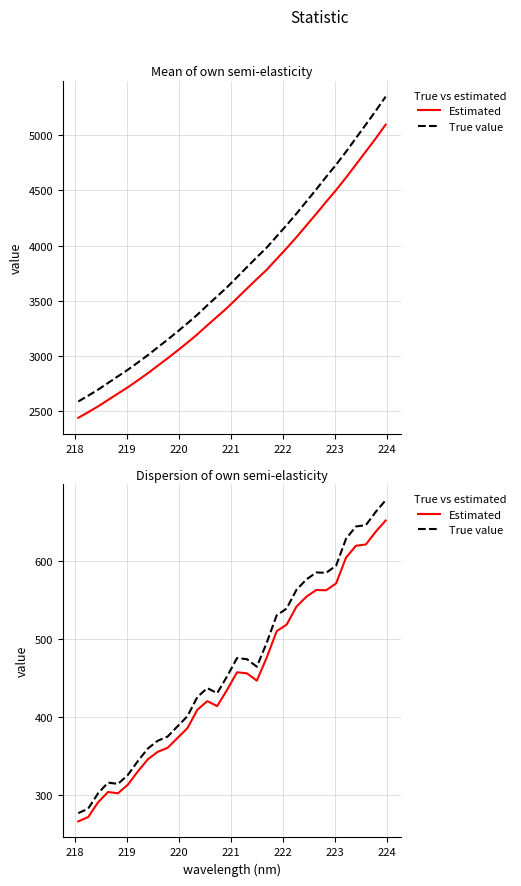

True or false: True value has a value of 434.4 at 30.

False